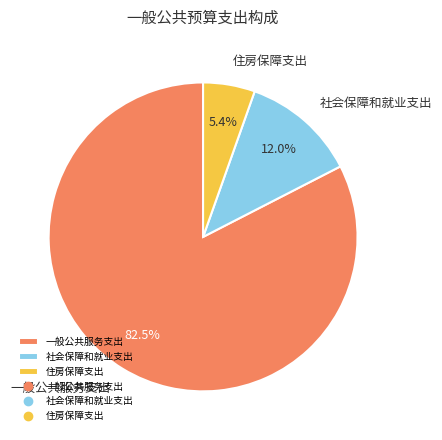

To the nearest percent, what percentage of the pie is 住房保障支出?

5%